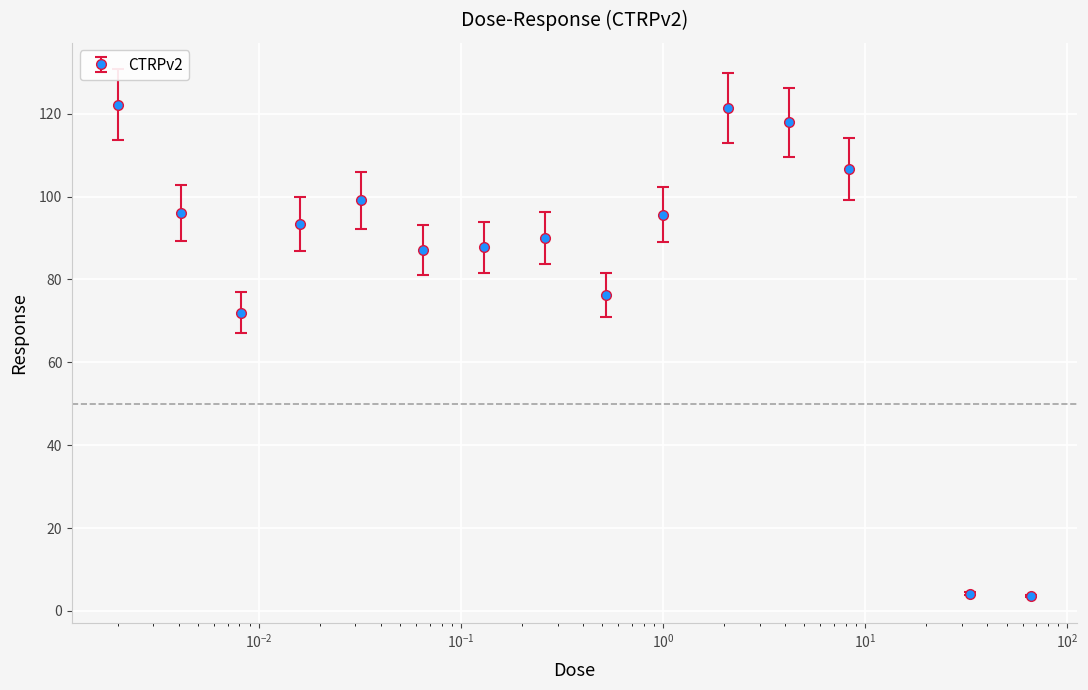

What is the minimum value shown in the chart?

3.6